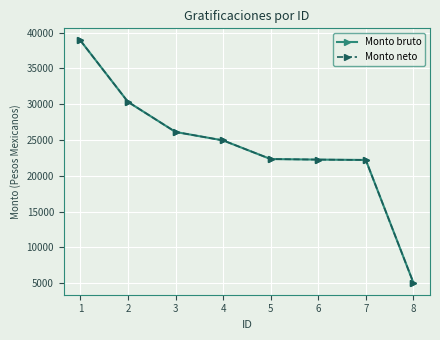

What is the value of the Monto bruto point at the 1st from the left?

38901.2